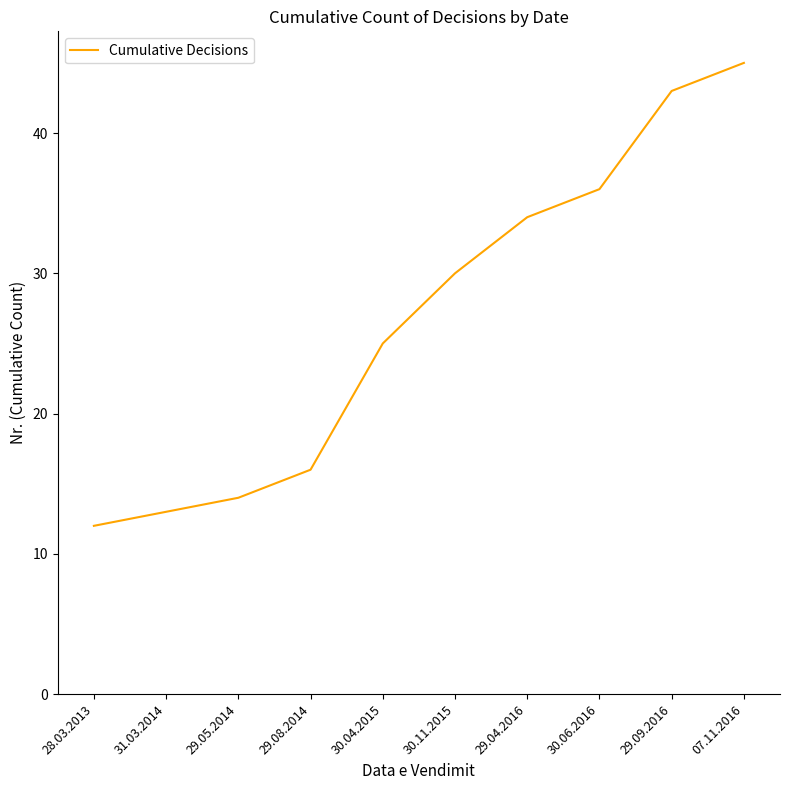

Reading left to right, list all the values displayed in this chart.

12	13	14	16	25	30	34	36	43	45